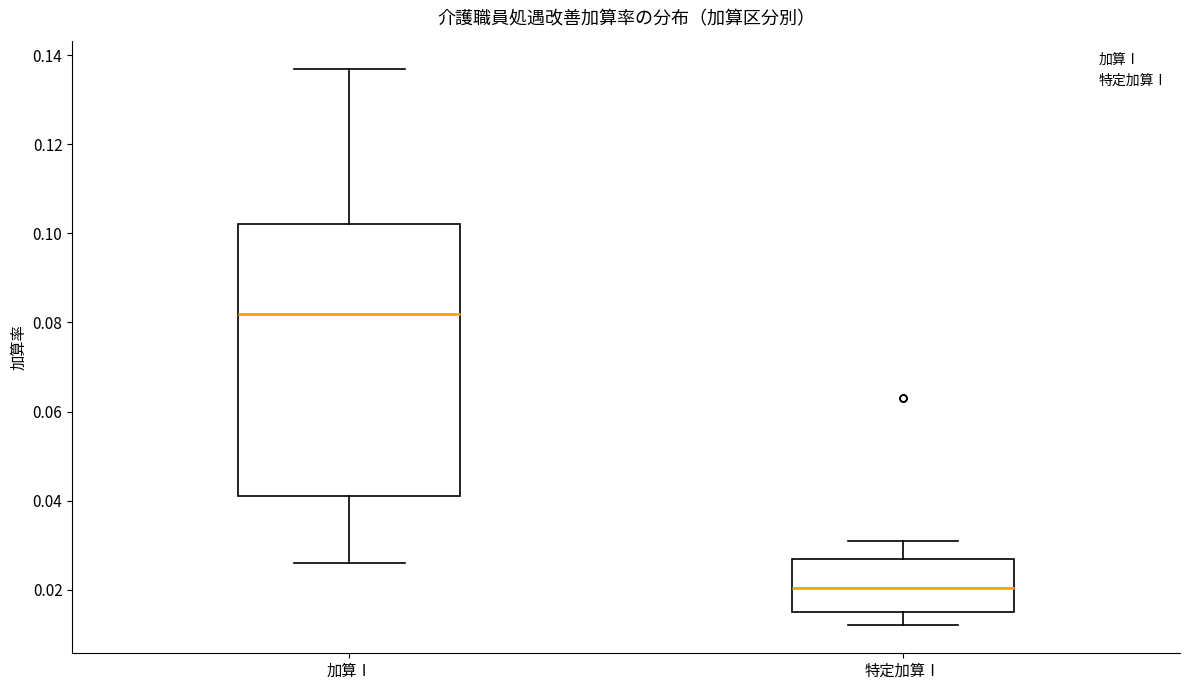

Reading left to right, transcribe this box plot: for each box, give where its median line is, the range the box spans, and where its two whiskers end, as read against the y-axis. The values are not printed on the chart, so give them approximately, as read against the axis.

加算Ⅰ: median 0.082, box 0.042 to 0.102, whiskers 0.026 to 0.138
特定加算Ⅰ: median 0.020, box 0.016 to 0.028, whiskers 0.012 to 0.032